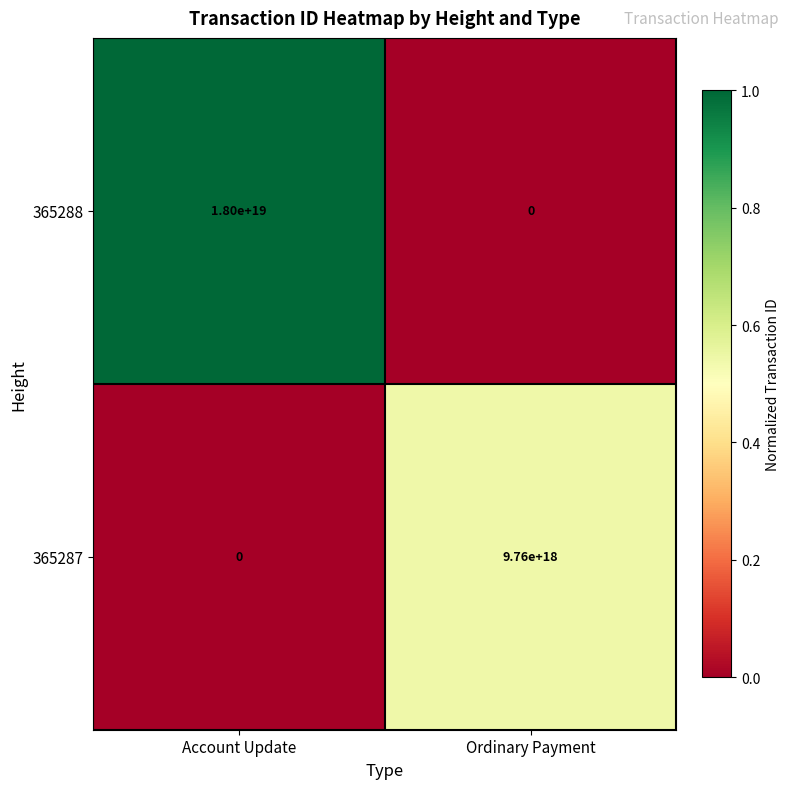

List the series in order of their overall mean, lowest first.

365287, 365288